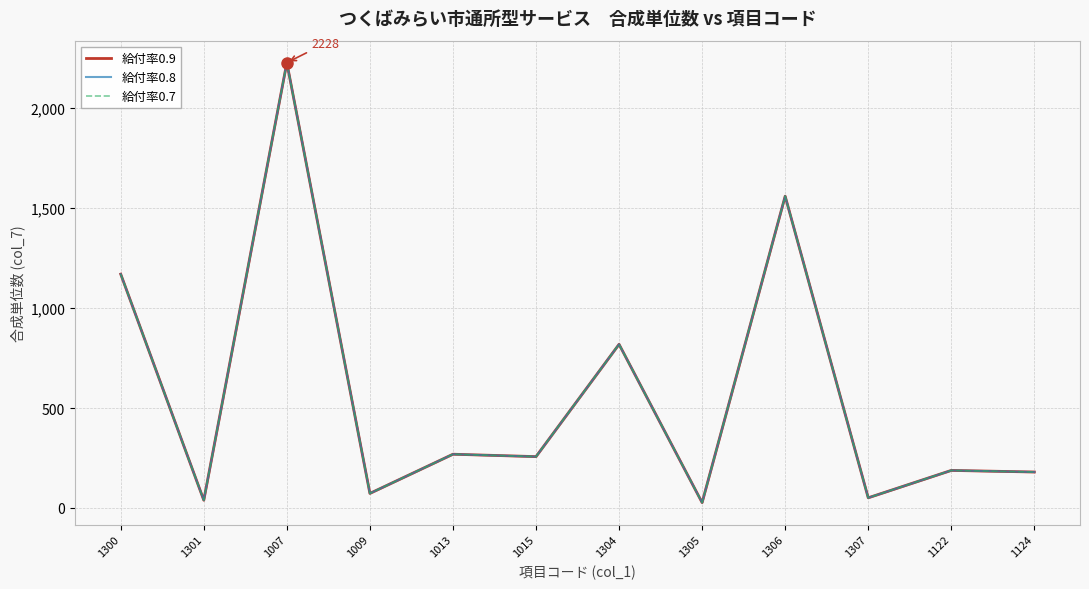

Which category has the highest value across all series?

1007